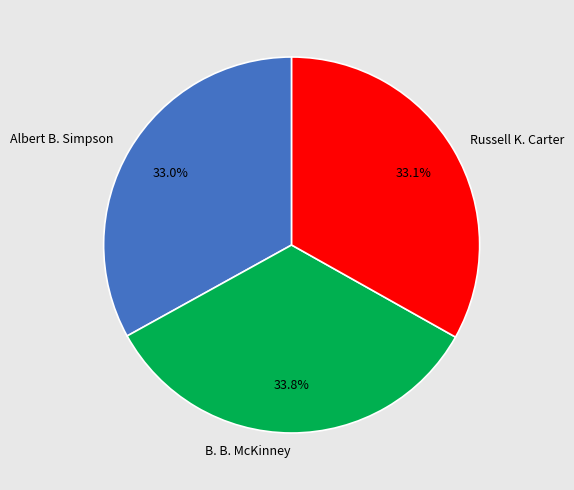

Is Albert B. Simpson the majority of the pie?

No